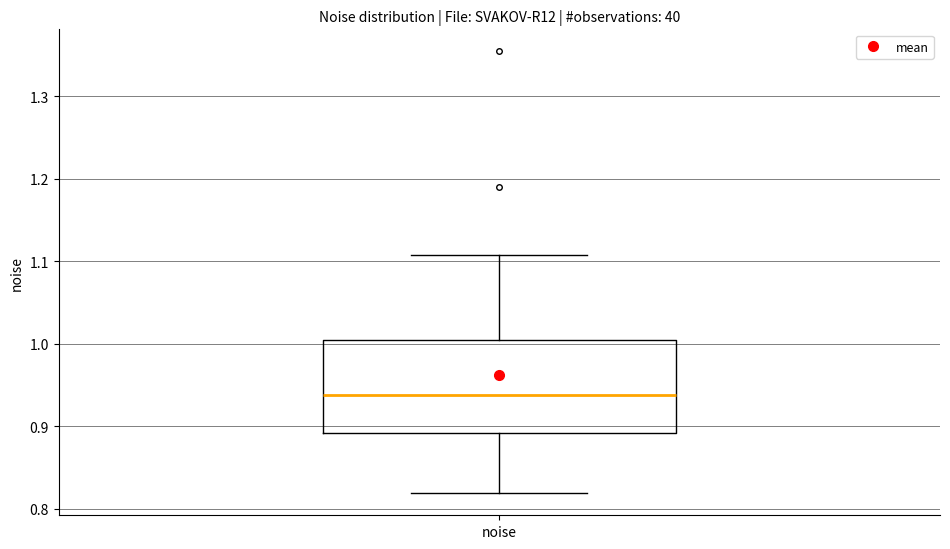

Read this box plot against the y-axis: the position of the median line, the range covered by the box, and the ends of both whiskers. The values are not printed on the chart, so give them approximately, as read against the axis.

median 0.94, box 0.89 to 1.00, whiskers 0.82 to 1.11